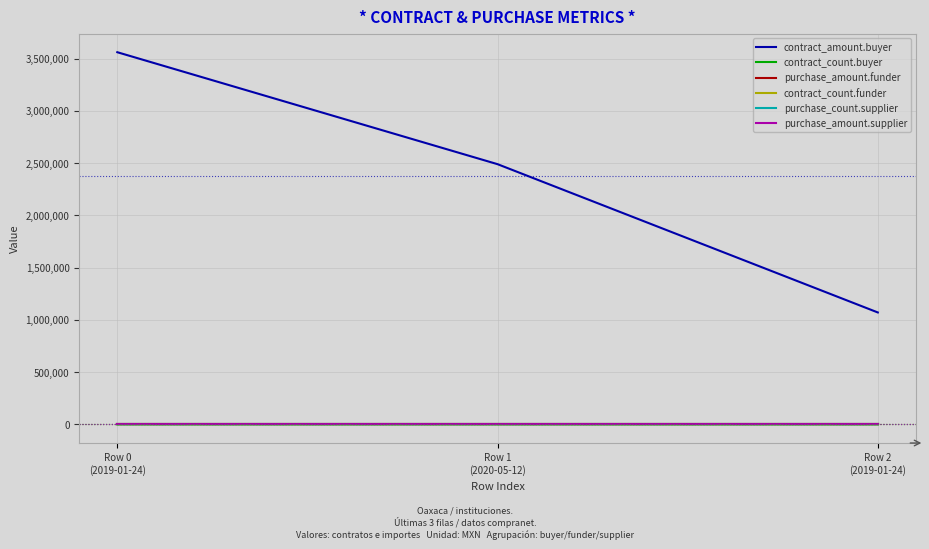

Which label corresponds to the largest value in the chart?

Row 0
(2019-01-24)